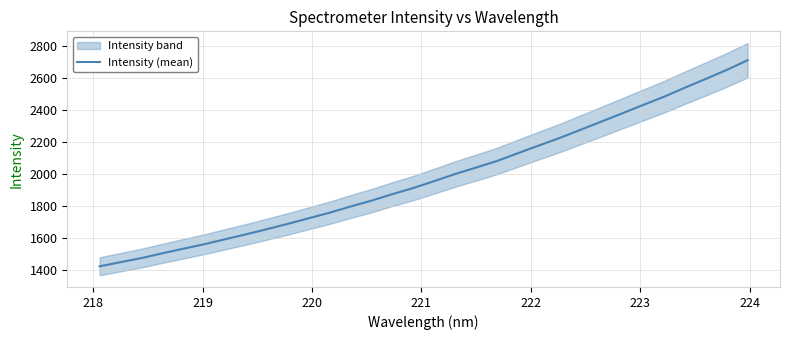

What is the lowest value of the Intensity (mean) series?

1420.2